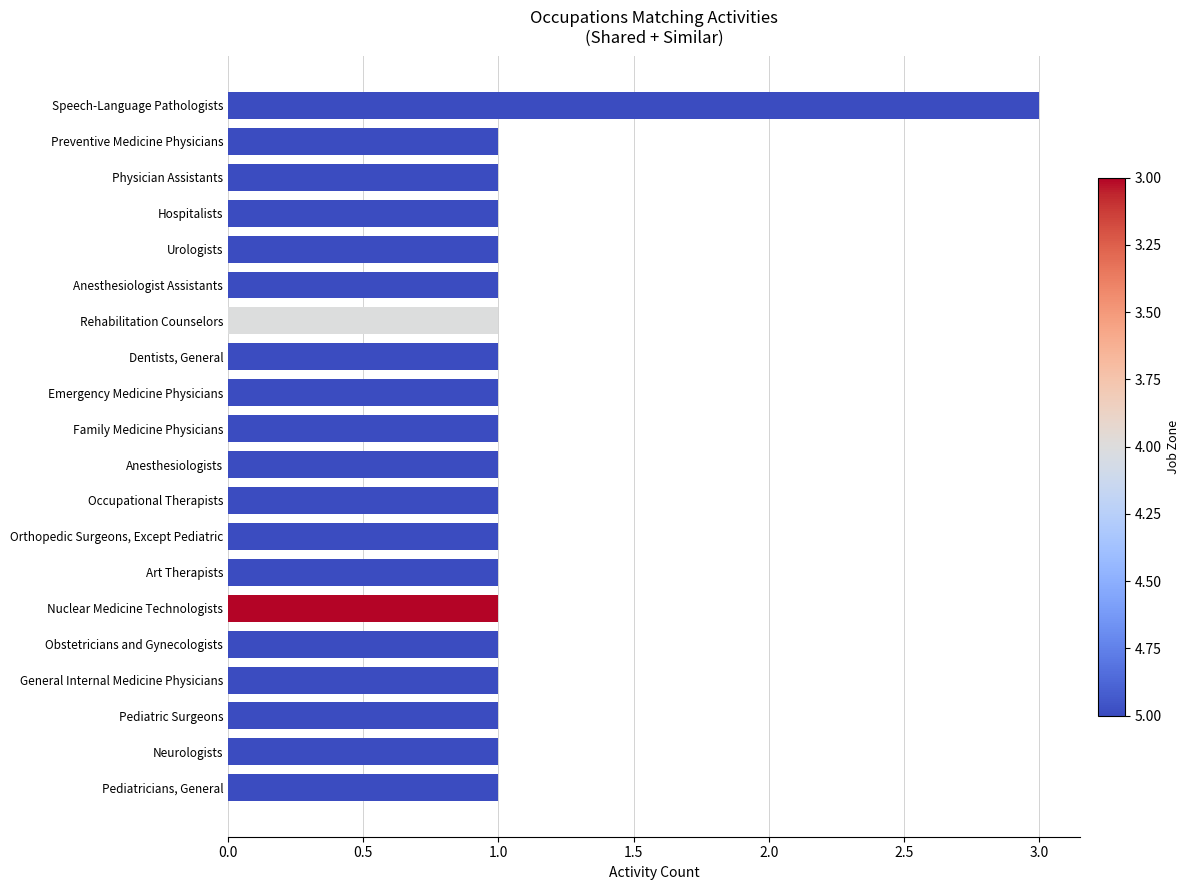

Approximately how many times larger is the value at Occupational Therapists compared to Orthopedic Surgeons, Except Pediatric?

1.0